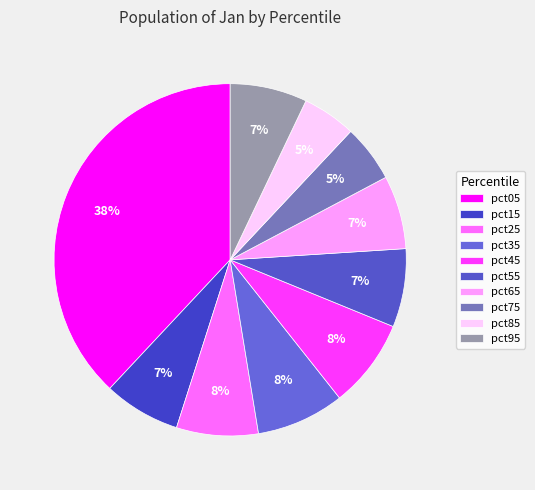

True or false: pct95 accounts for 7% of the total.

True